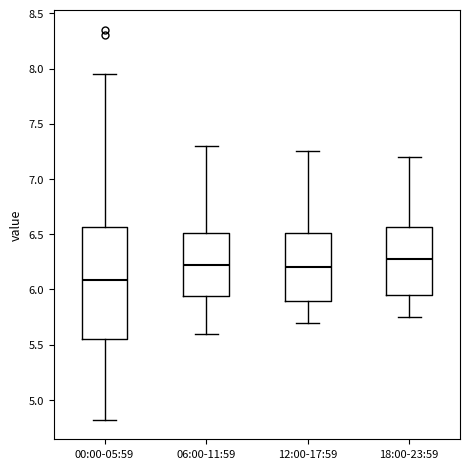

Which box has the lowest median line?

00:00-05:59